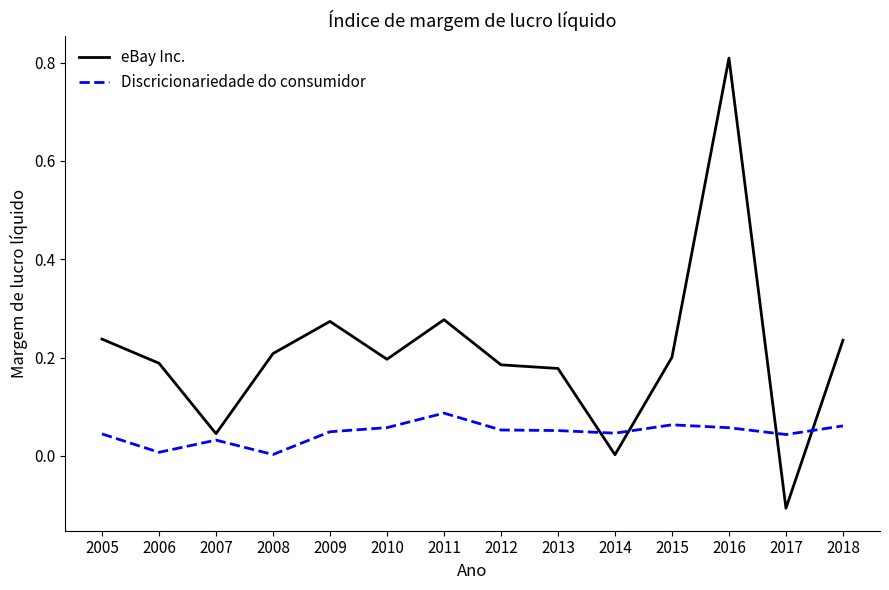

What is the difference between the eBay Inc. values at 2016 and 2007?

0.8